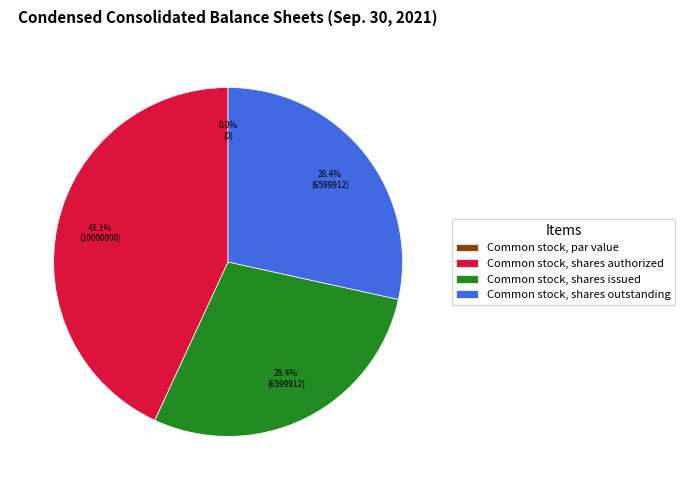

Does Common stock, shares authorized account for over 50% of the chart?

No